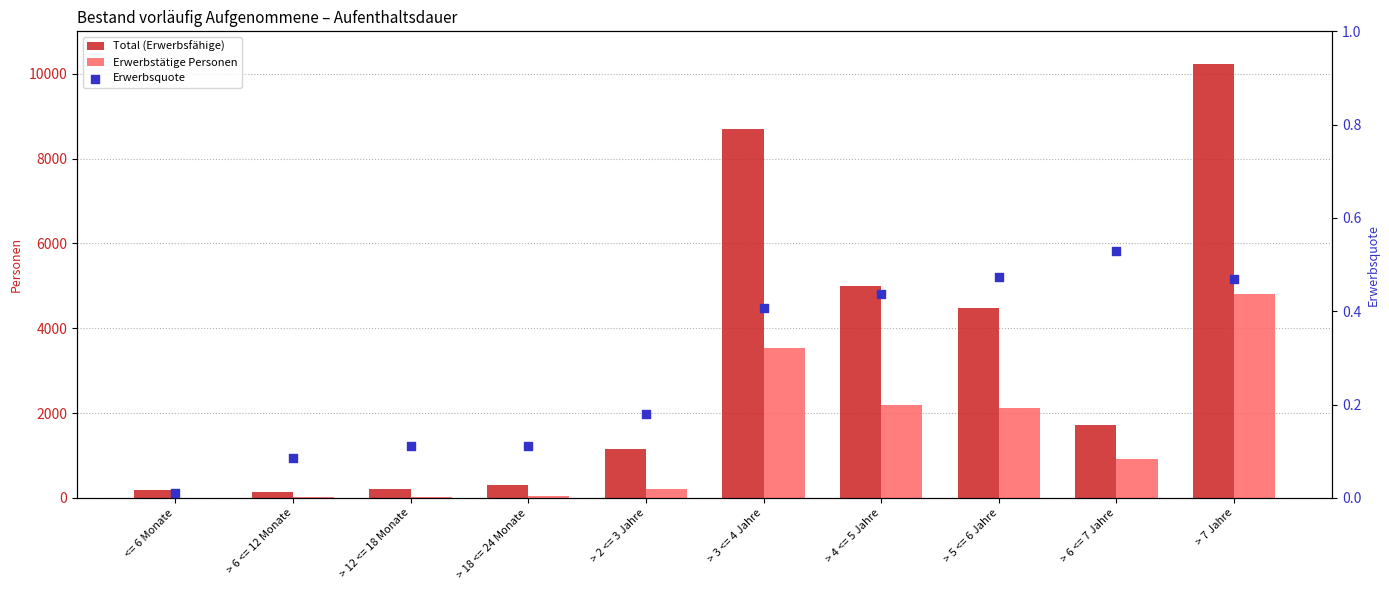

What is the total value across all series at > 7 Jahre?

15043.5